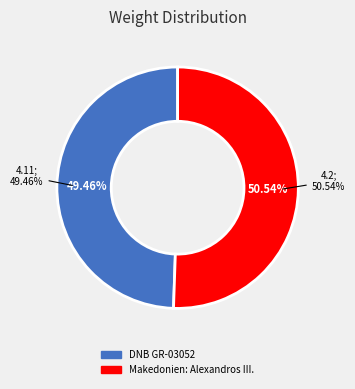

The Makedonien: Alexandros III. slice represents 51% of the pie. True or false?

True